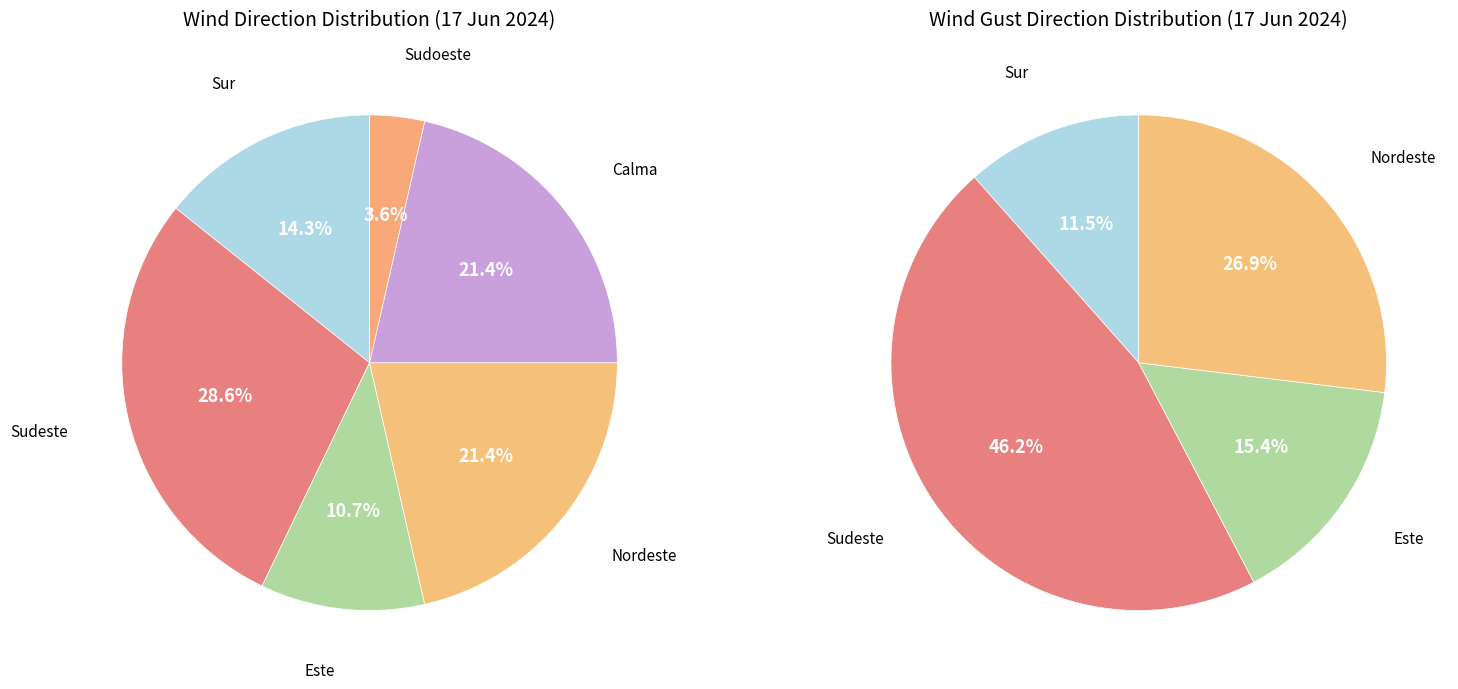

Is it true that Sudeste is 15% of the pie?

False